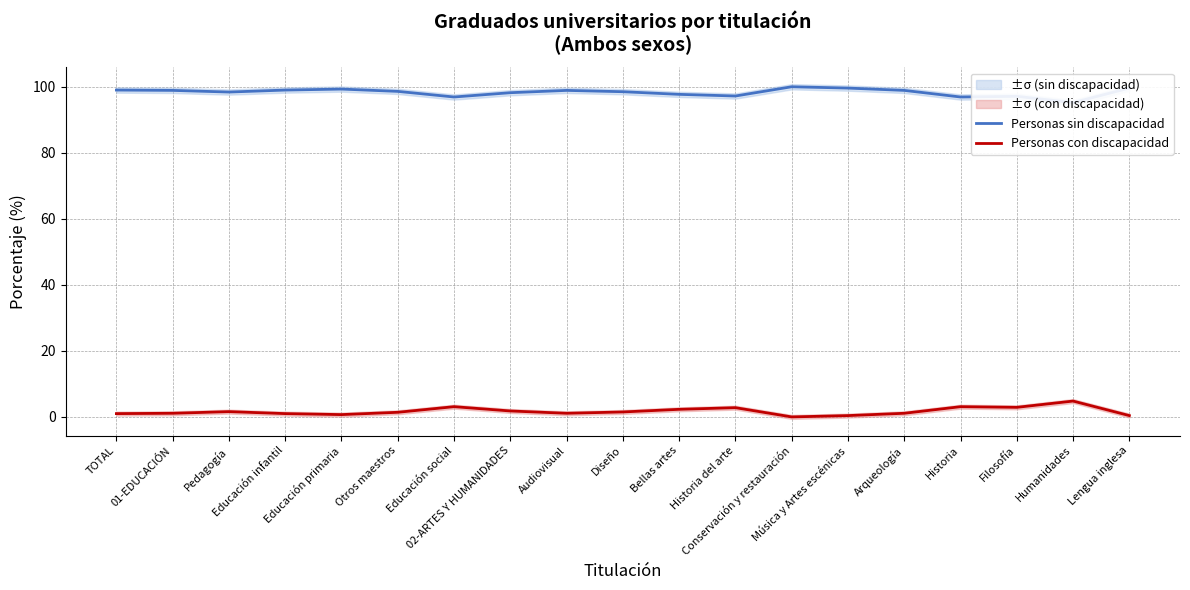

List the series in order of their peak value, highest first.

Personas sin discapacidad, Personas con discapacidad